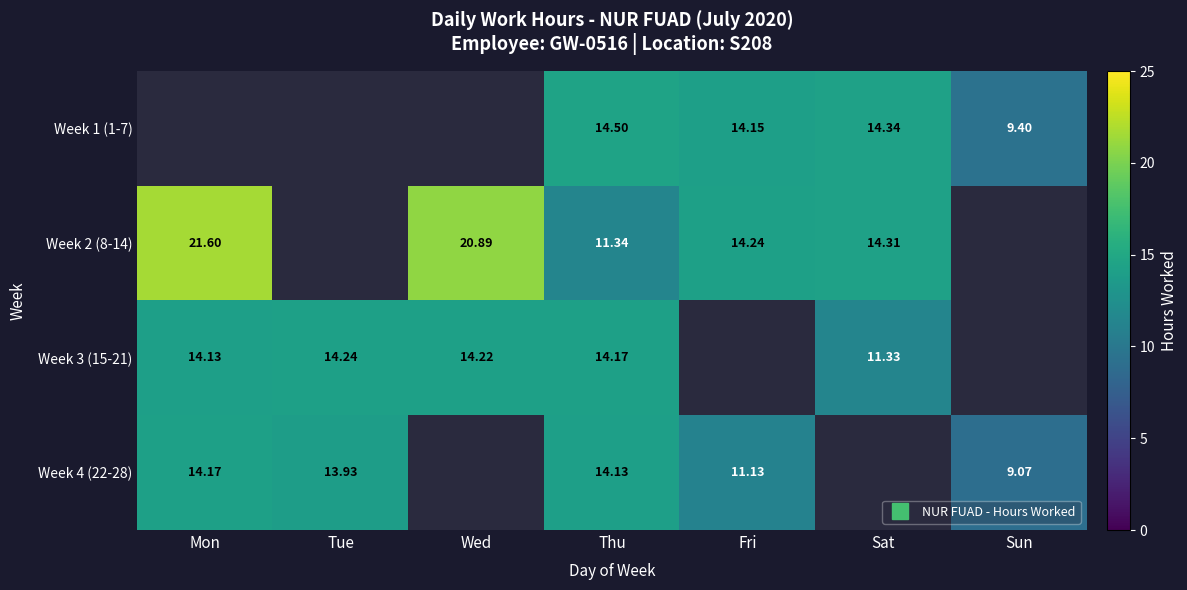

List the labels in order of Week 3 (15-21) value, smallest first.

Sat, Mon, Thu, Wed, Tue, Fri, Sun